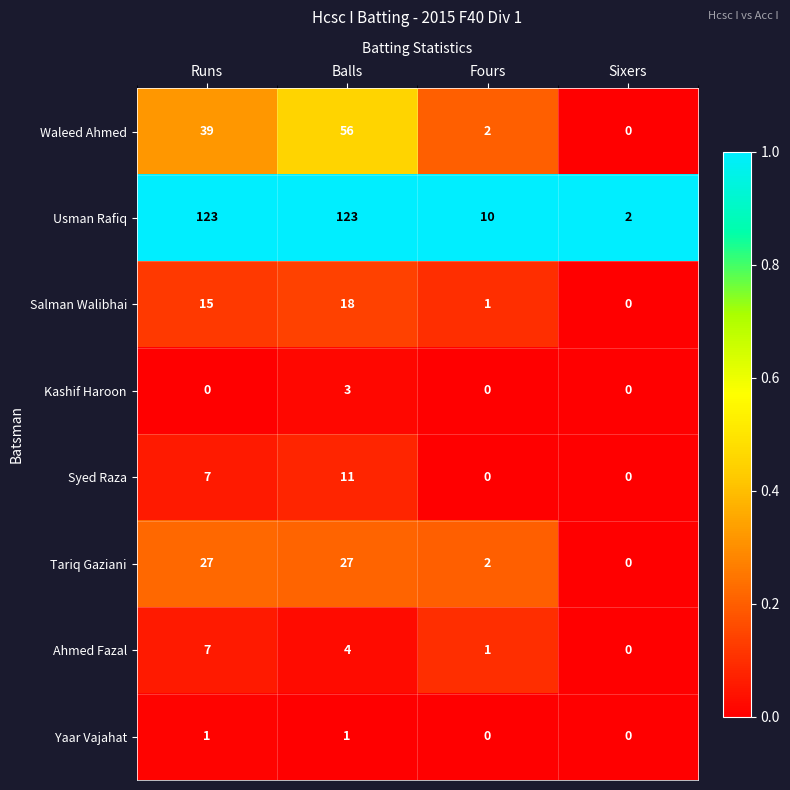

How many Syed Raza values are between 0 and 11?

4